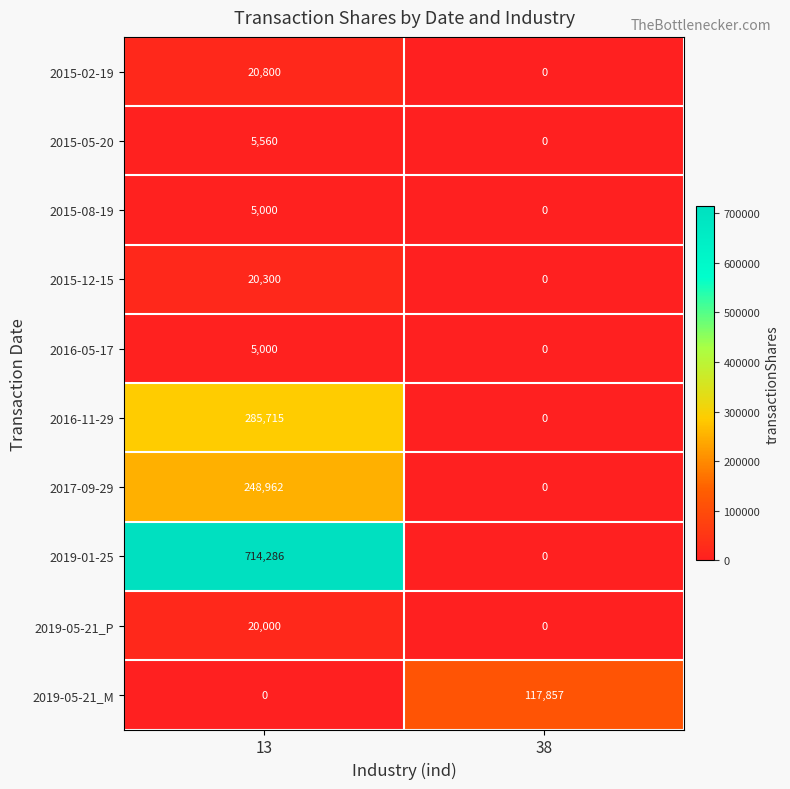

At which category does the chart reach its peak across all series?

13